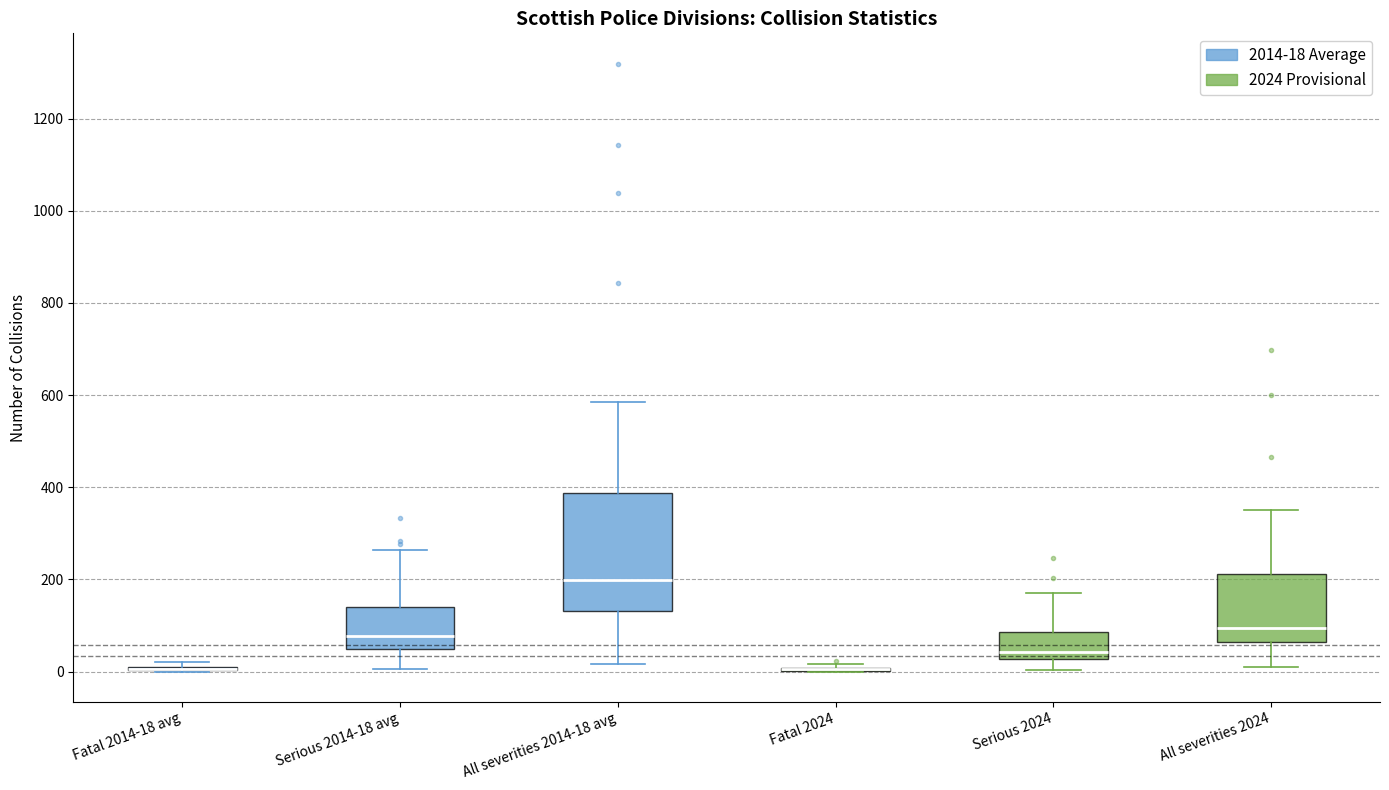

Reading left to right, read every box against the y-axis: the position of its median line, the range the box covers, and the ends of its whiskers. The values are not printed on the chart, so give them approximately, as read against the axis.

Fatal 2014-18 avg: box collapsed to a line at 0, whiskers 0 to 20
Serious 2014-18 avg: median 80, box 40 to 140, whiskers 0 to 260
All severities 2014-18 avg: median 200, box 140 to 380, whiskers 20 to 580
Fatal 2024: box collapsed to a line at 0, whiskers 0 to 20
Serious 2024: median 40, box 20 to 80, whiskers 0 to 180
All severities 2024: median 100, box 60 to 220, whiskers 20 to 360